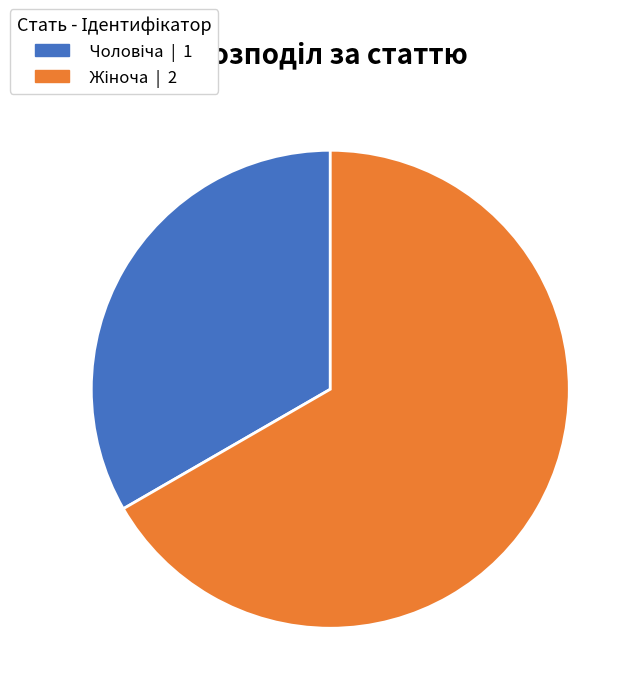

Is there a majority slice in this chart?

Yes